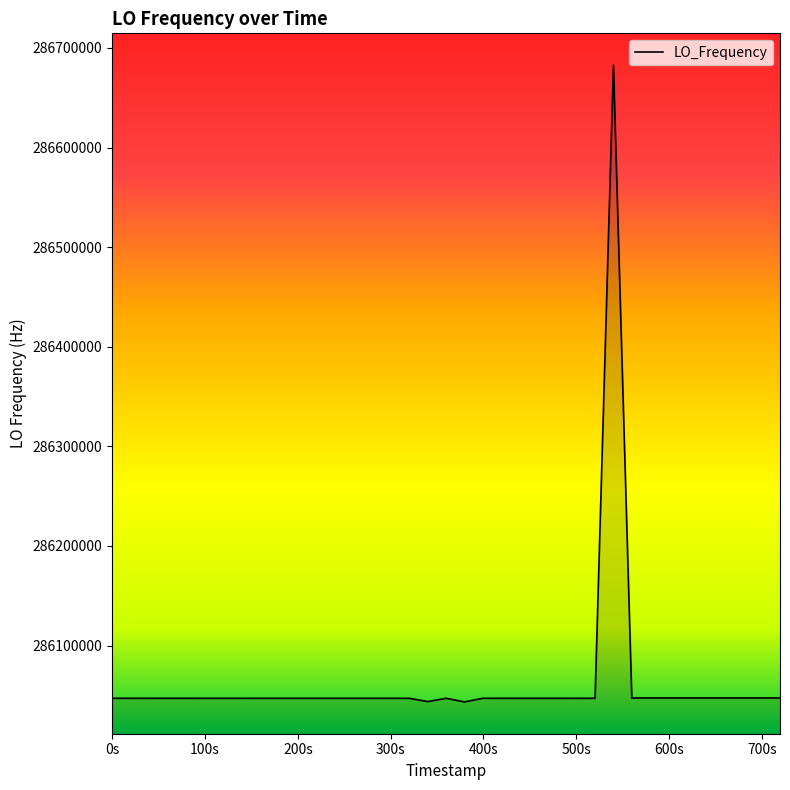

Count the number of data series in this chart.

1